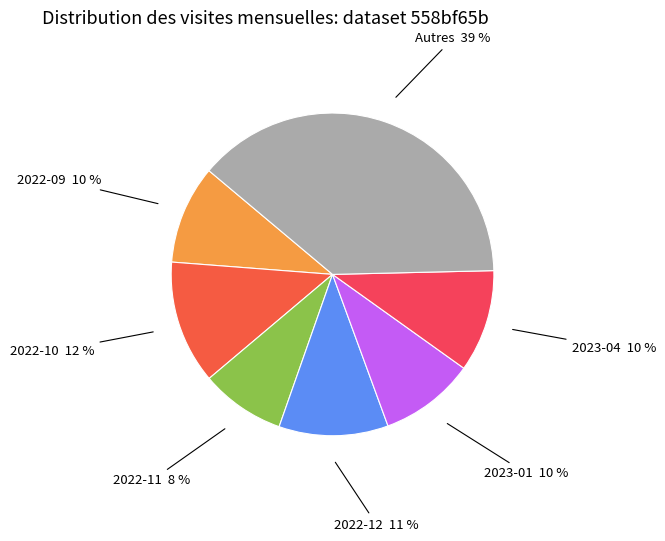

Combined, do Autres and 2022-11 account for over 50%?

No